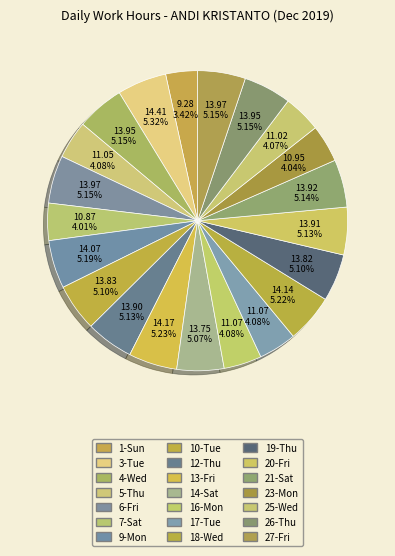

Between 9-Mon and 5-Thu, which is larger?

9-Mon